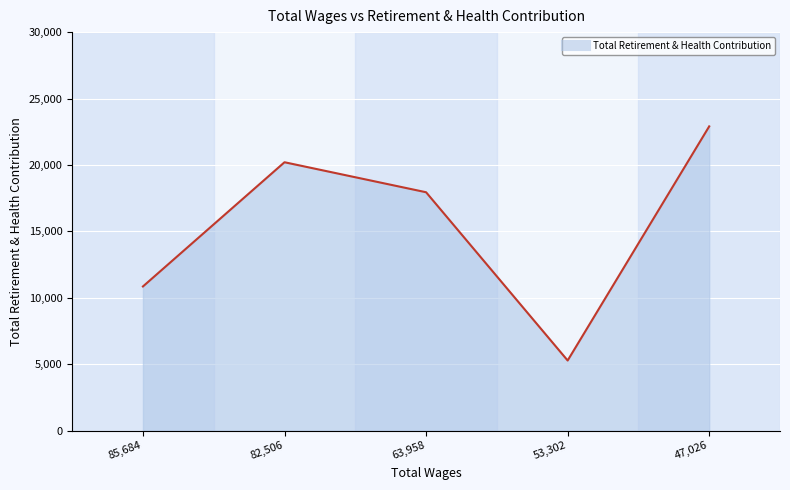

How many values are between 10853 and 20204?

3